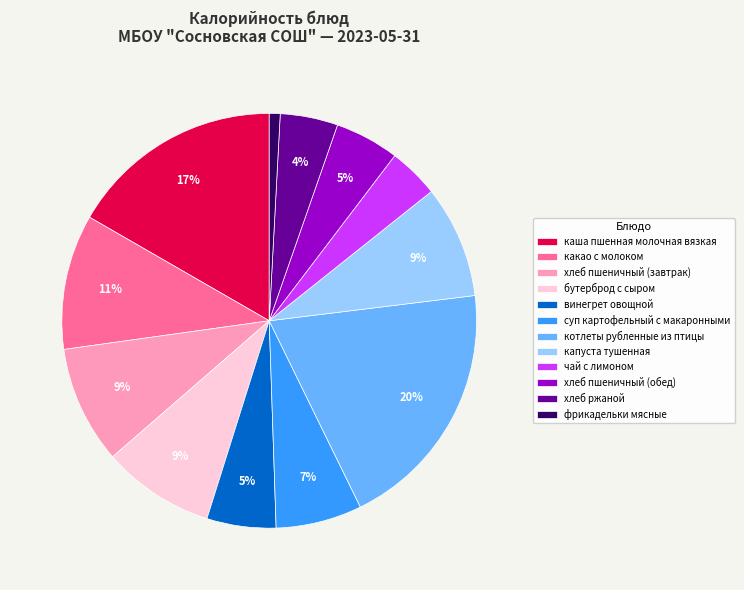

The суп картофельный с макаронными slice represents 7% of the pie. True or false?

True